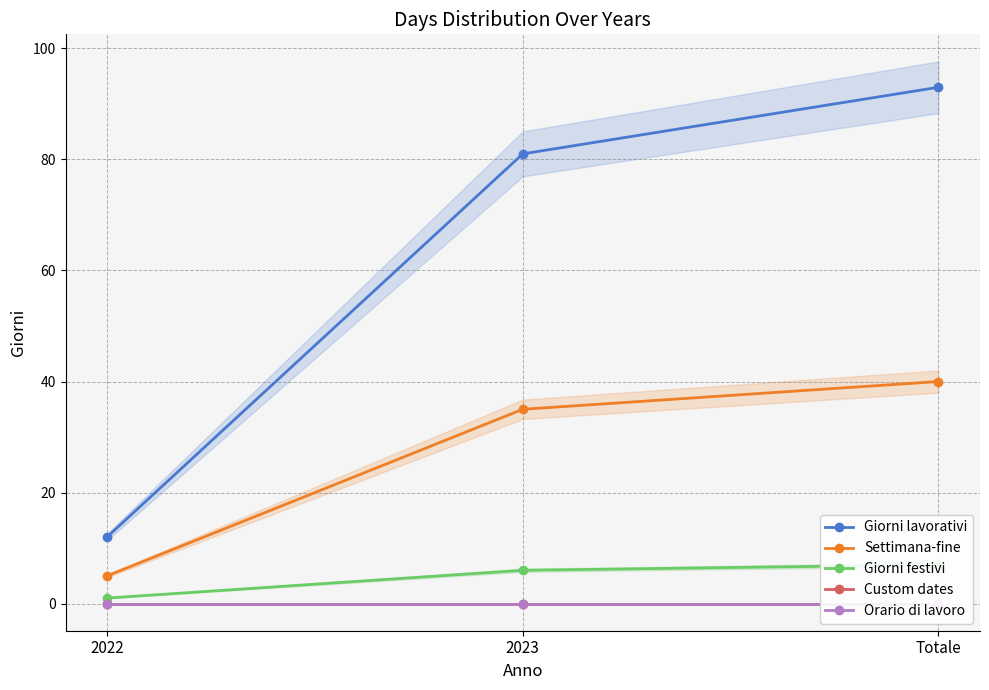

What are all the series names shown in the legend?

Giorni lavorativi, Settimana-fine, Giorni festivi, Custom dates, Orario di lavoro